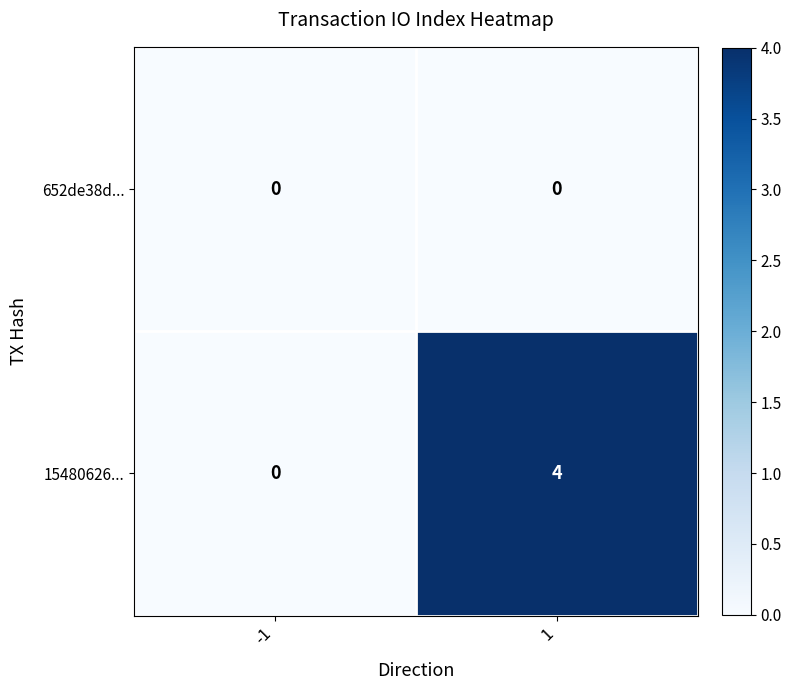

The value of 652de38d... at 1 is 0. True or false?

True